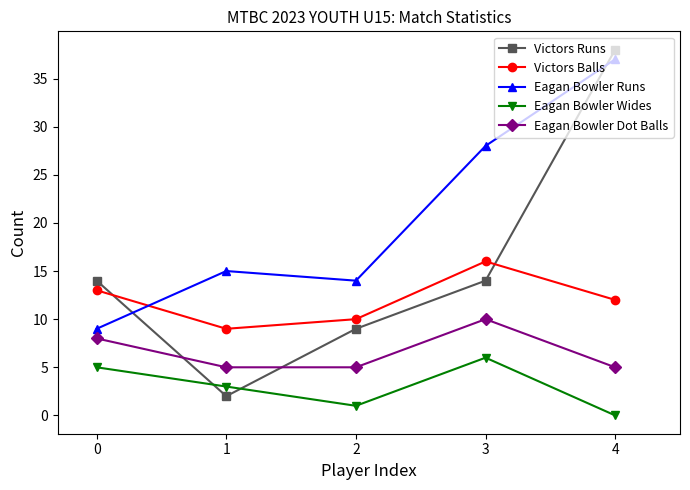

How many data points in Eagan Bowler Runs are less than 15?

2